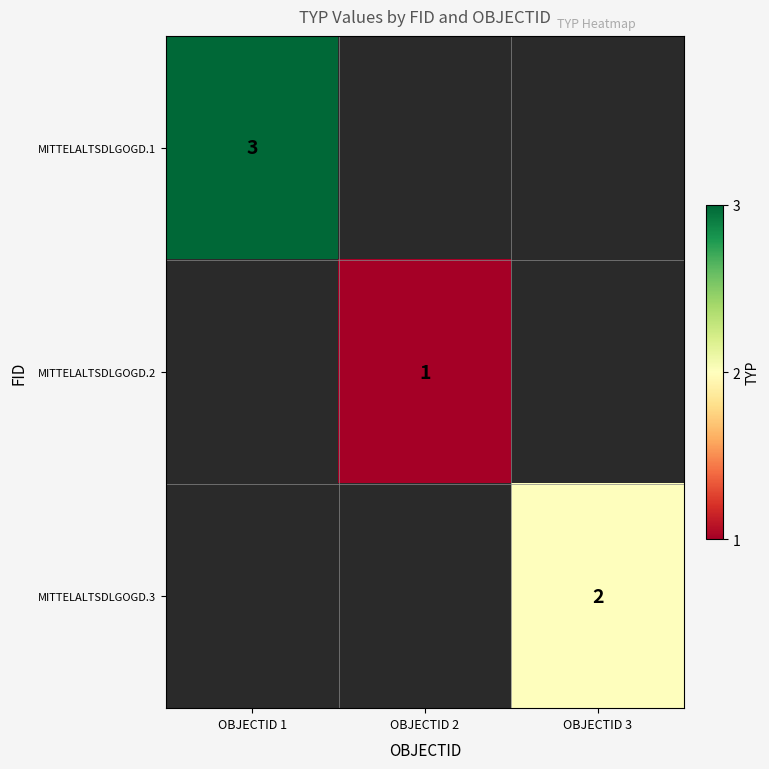

True or false: MITTELALTSDLGOGD.3 has a value of 2 at OBJECTID 3.

True